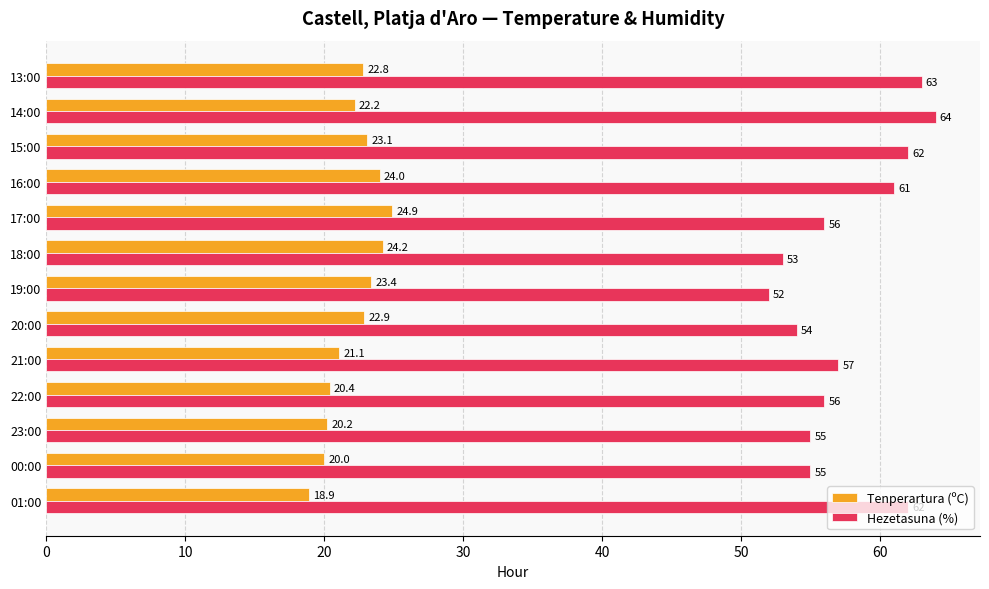

Which category has the highest value in the Tenperartura (ºC) series?

17:00